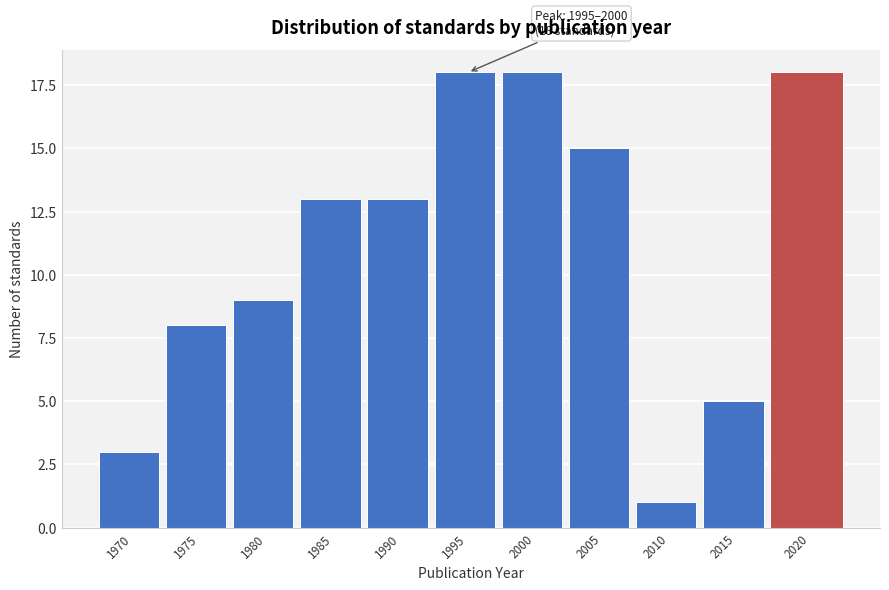

Reading left to right, what are all the values shown in this chart?

3	8	9	13	13	18	18	15	1	5	18